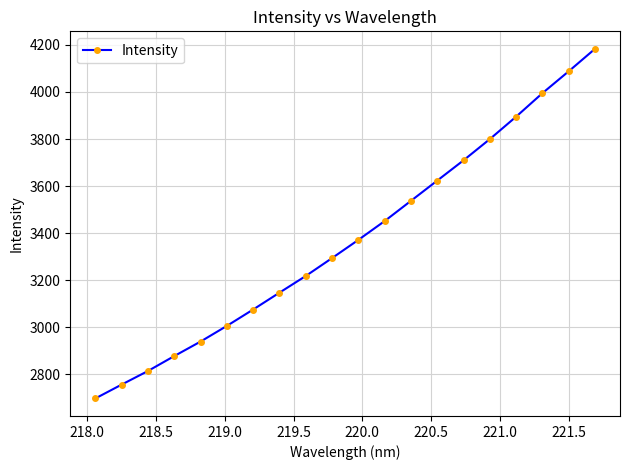

What is the difference between the second highest and minimum values?

1390.1